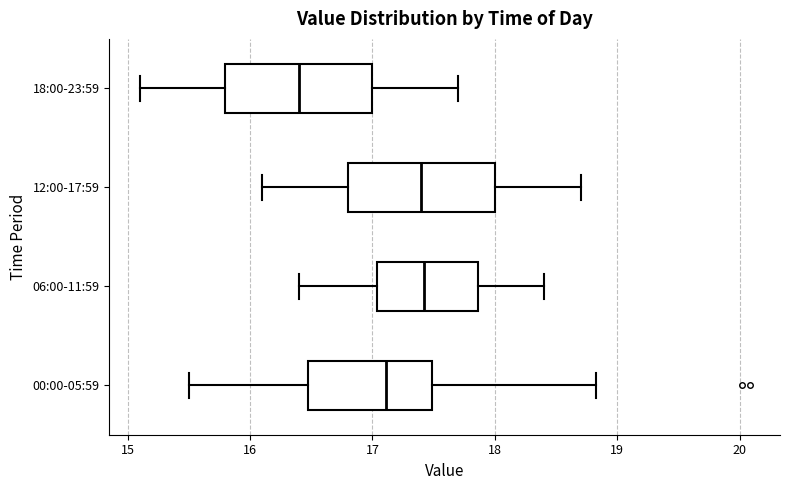

Which box has the furthest to the left median line?

18:00-23:59